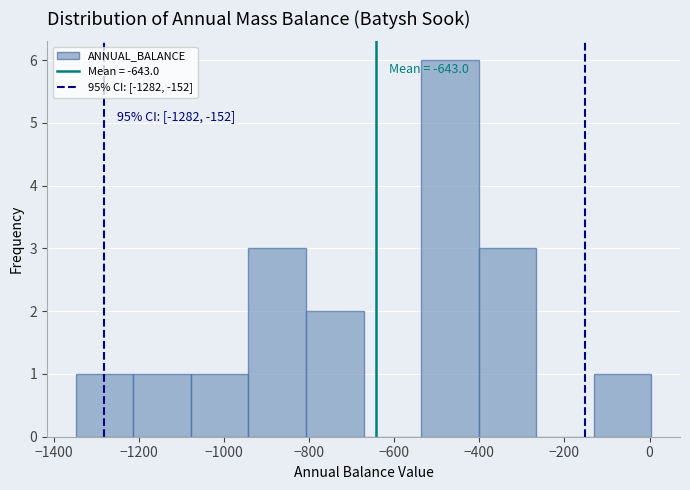

Which range on the x-axis has the tallest bar?

-540 to -400